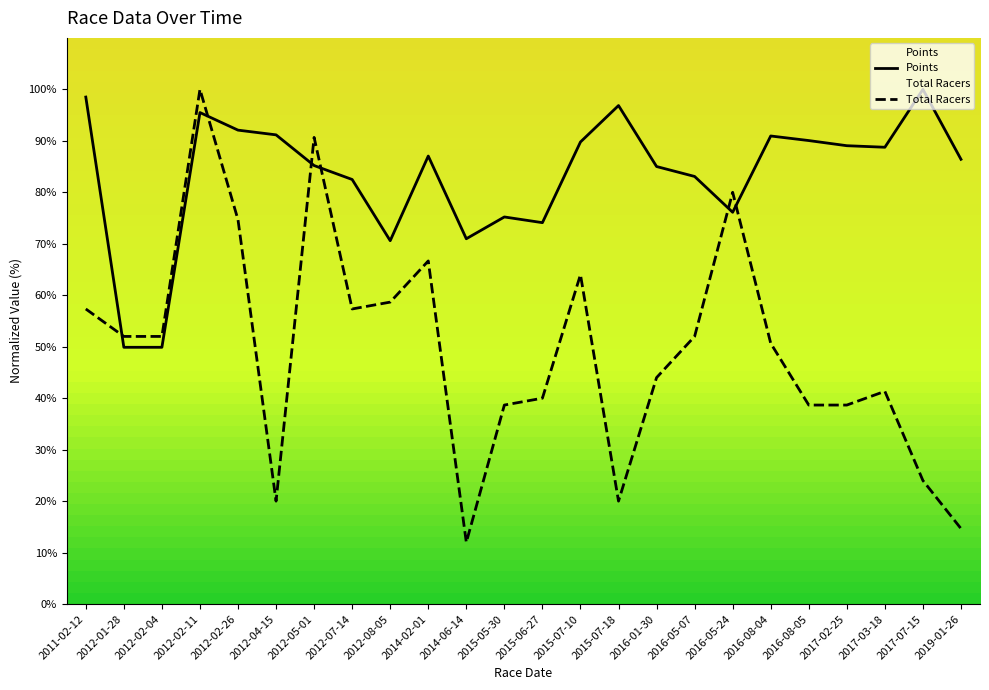

What is the approximate value of Total Racers at 2014-02-01?

66.7